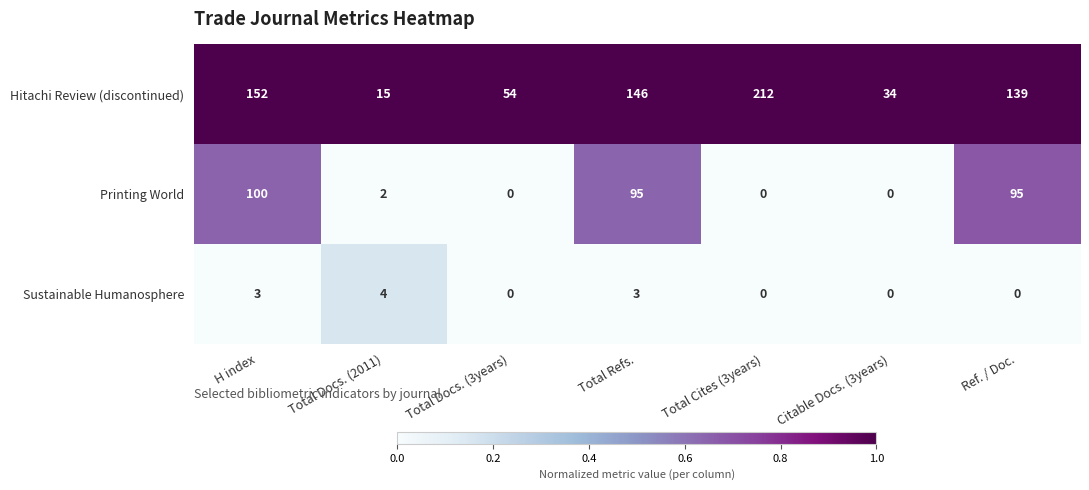

What is the approximate value of Hitachi Review (discontinued) at Total Docs. (3years), to the nearest 5?

55